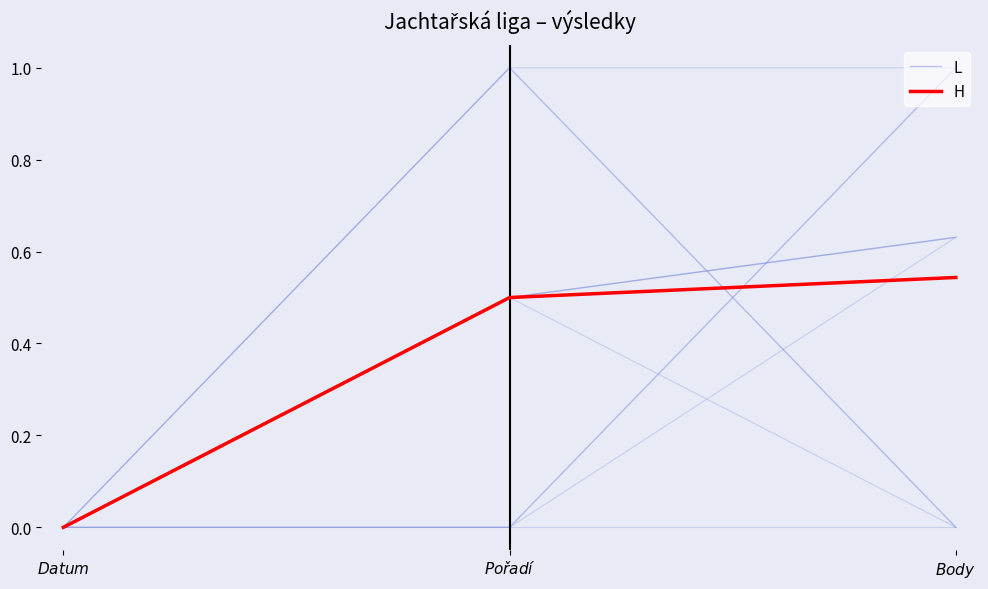

What is the average value of the L series?

0.4